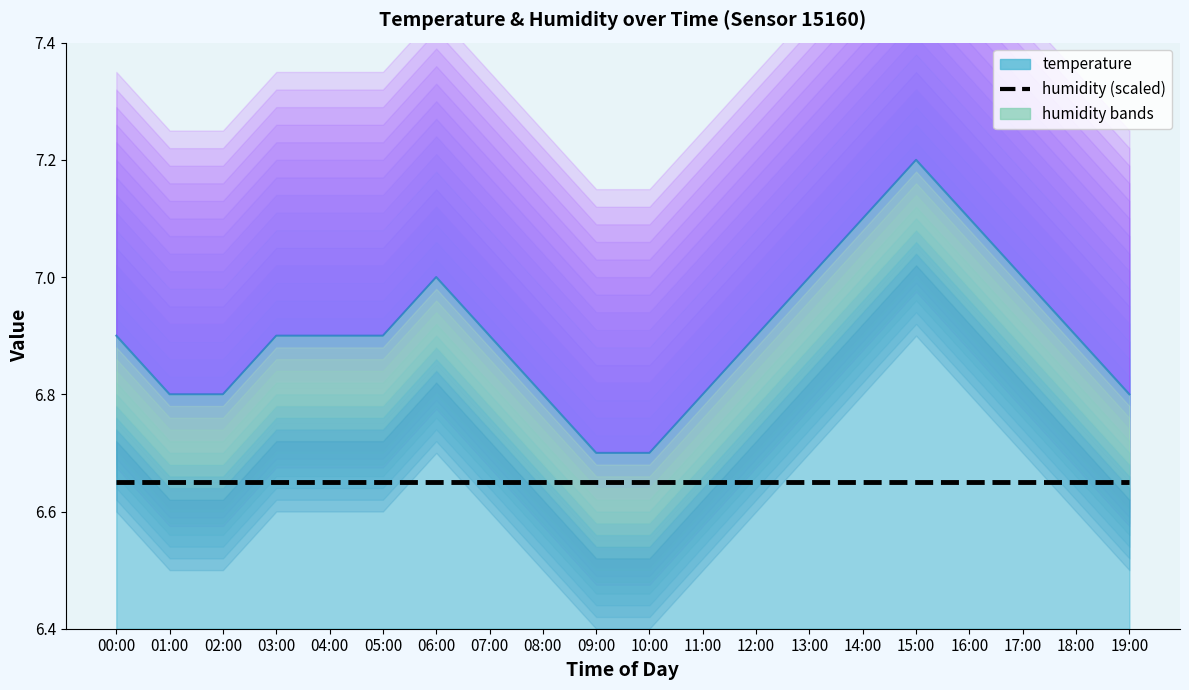

At which category does the chart reach its peak across all series?

15:00